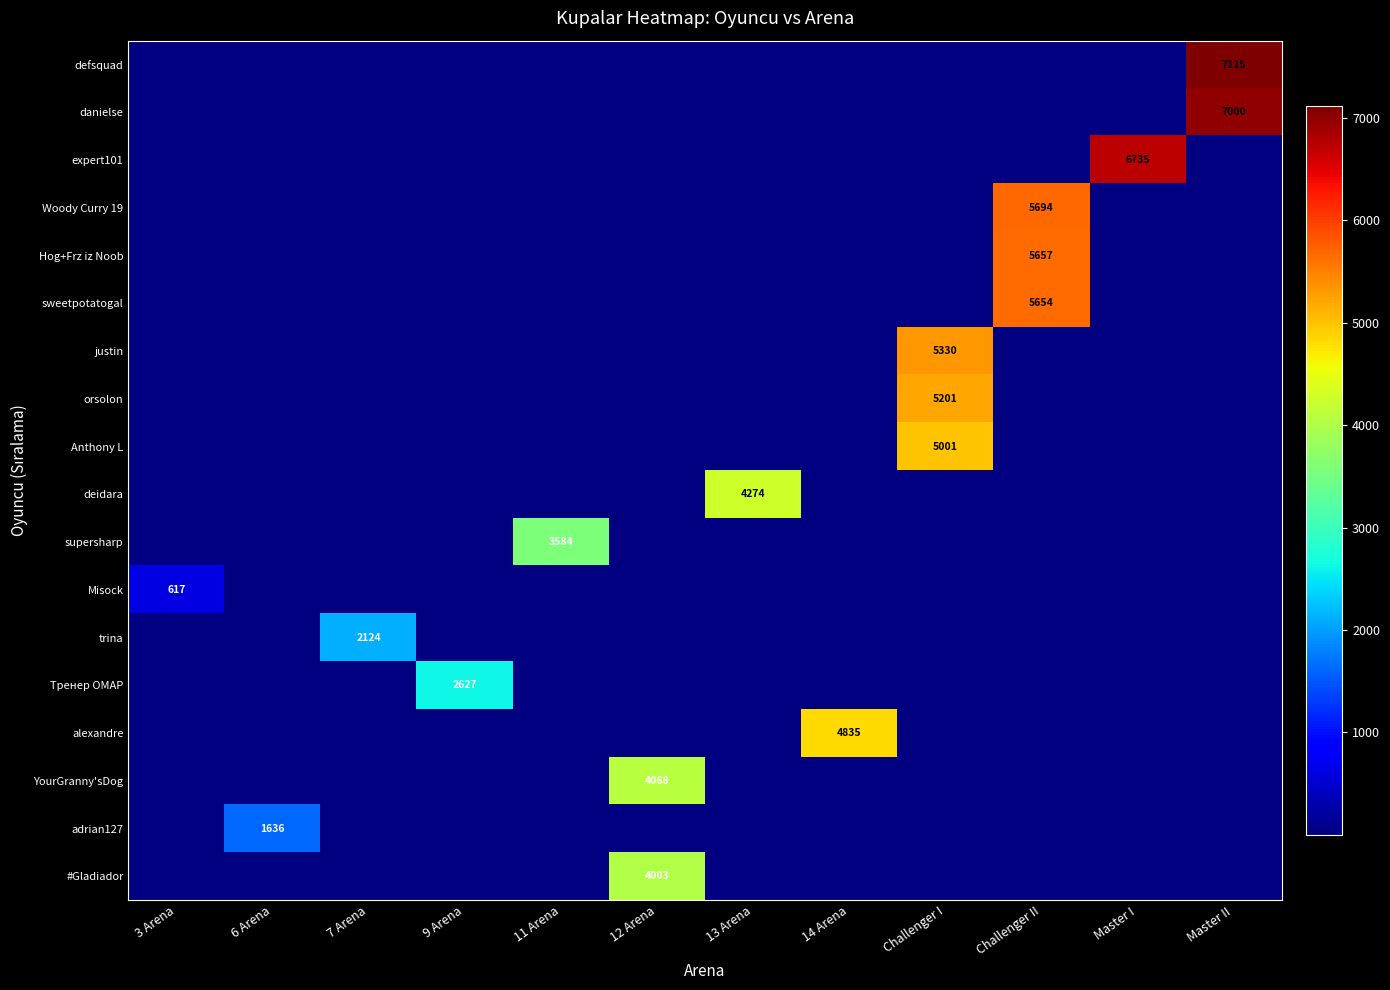

The alexandre series shows 6525 at 14 Arena. True or false?

False